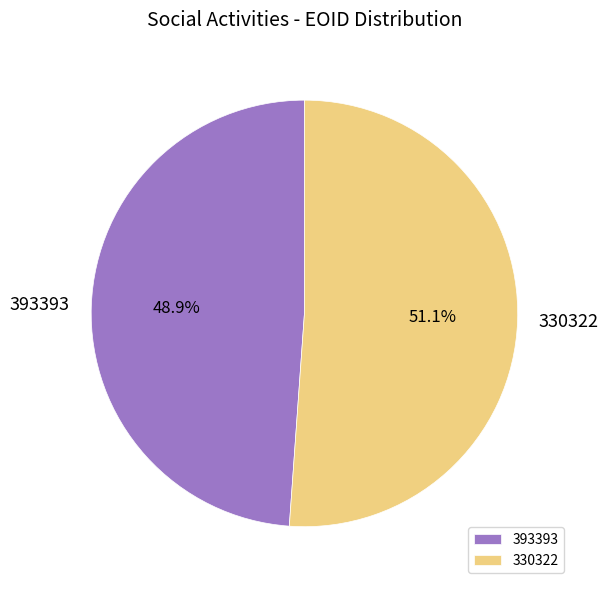

Which slice represents more than half of the pie?

330322